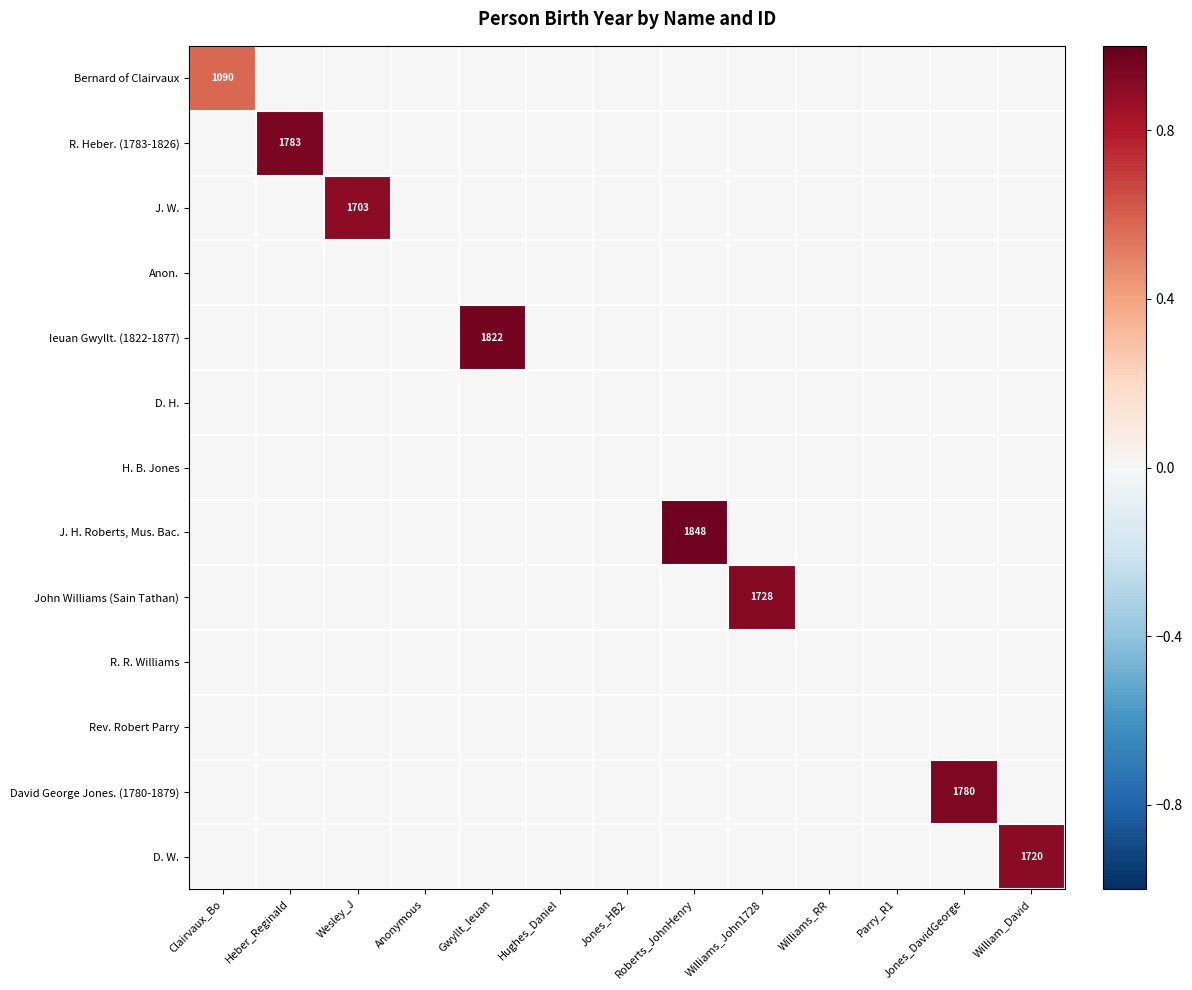

The value of John Williams (Sain Tathan) at Williams_John1728 is 1086. True or false?

False